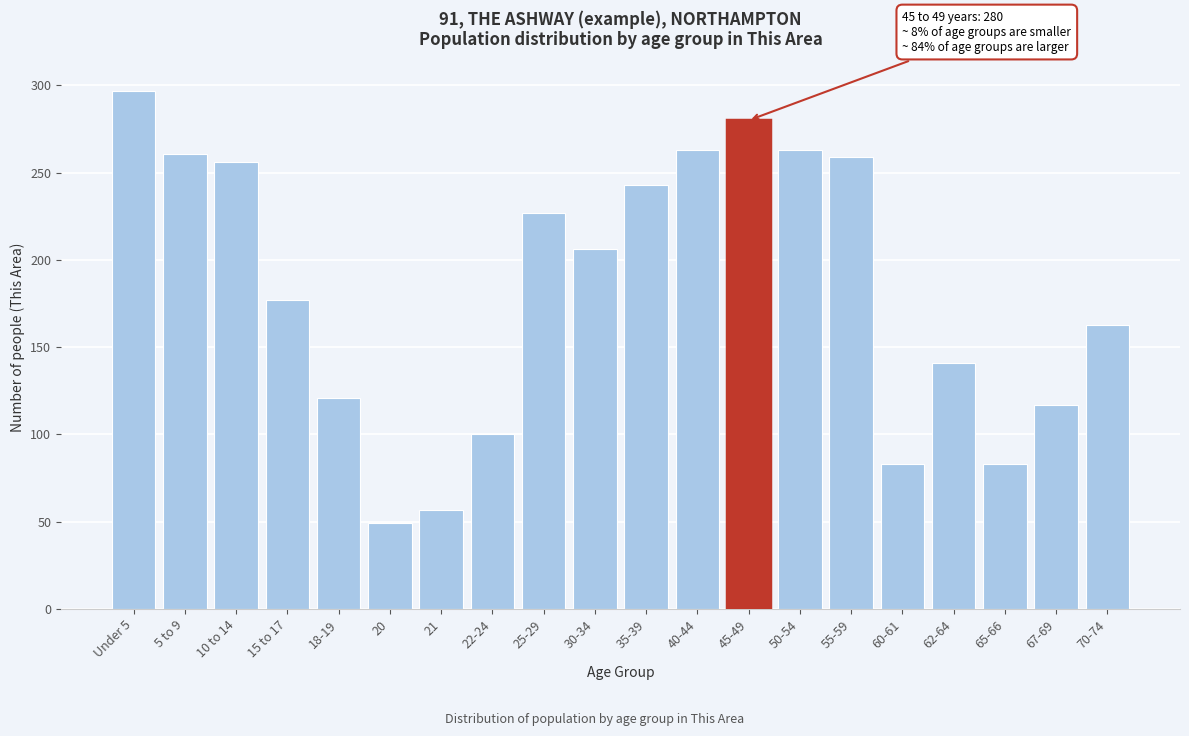

Reading left to right, extract all data points from this chart.

297	261	256	177	121	49	57	100	227	206	243	263	280	263	259	83	141	83	117	163